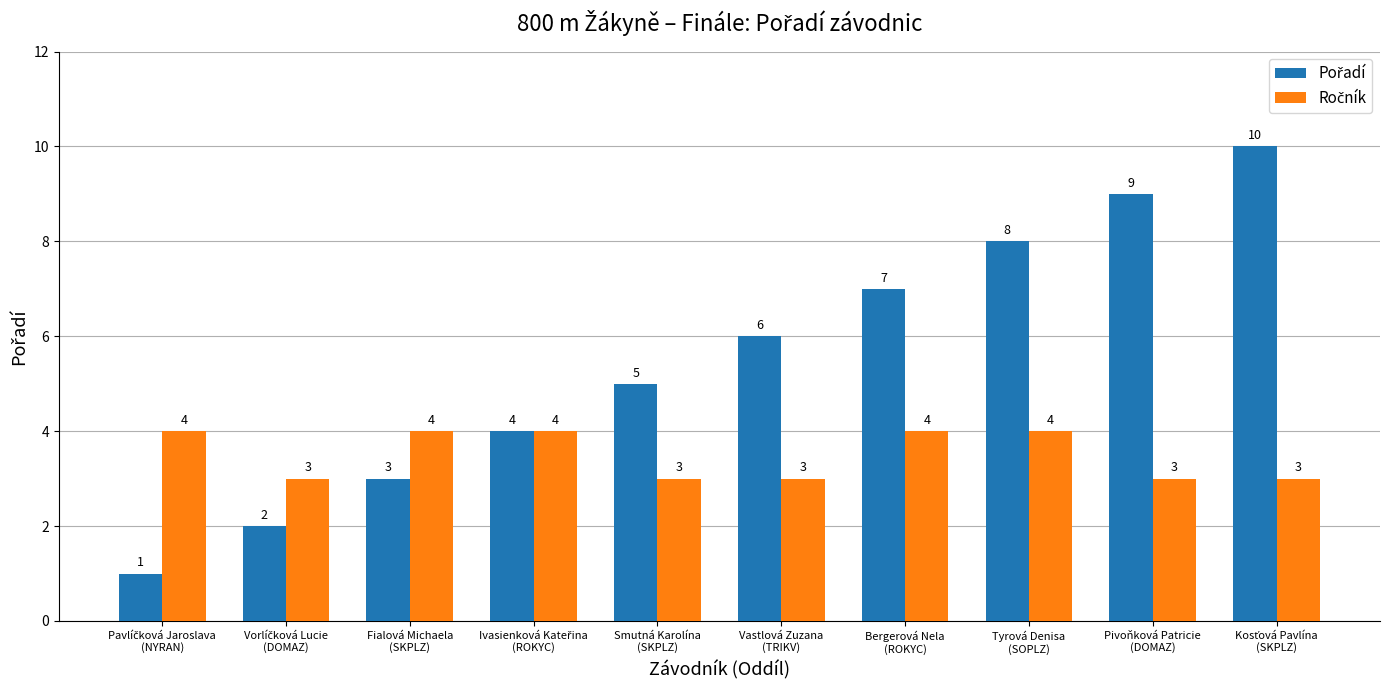

What is the greatest value displayed?

10